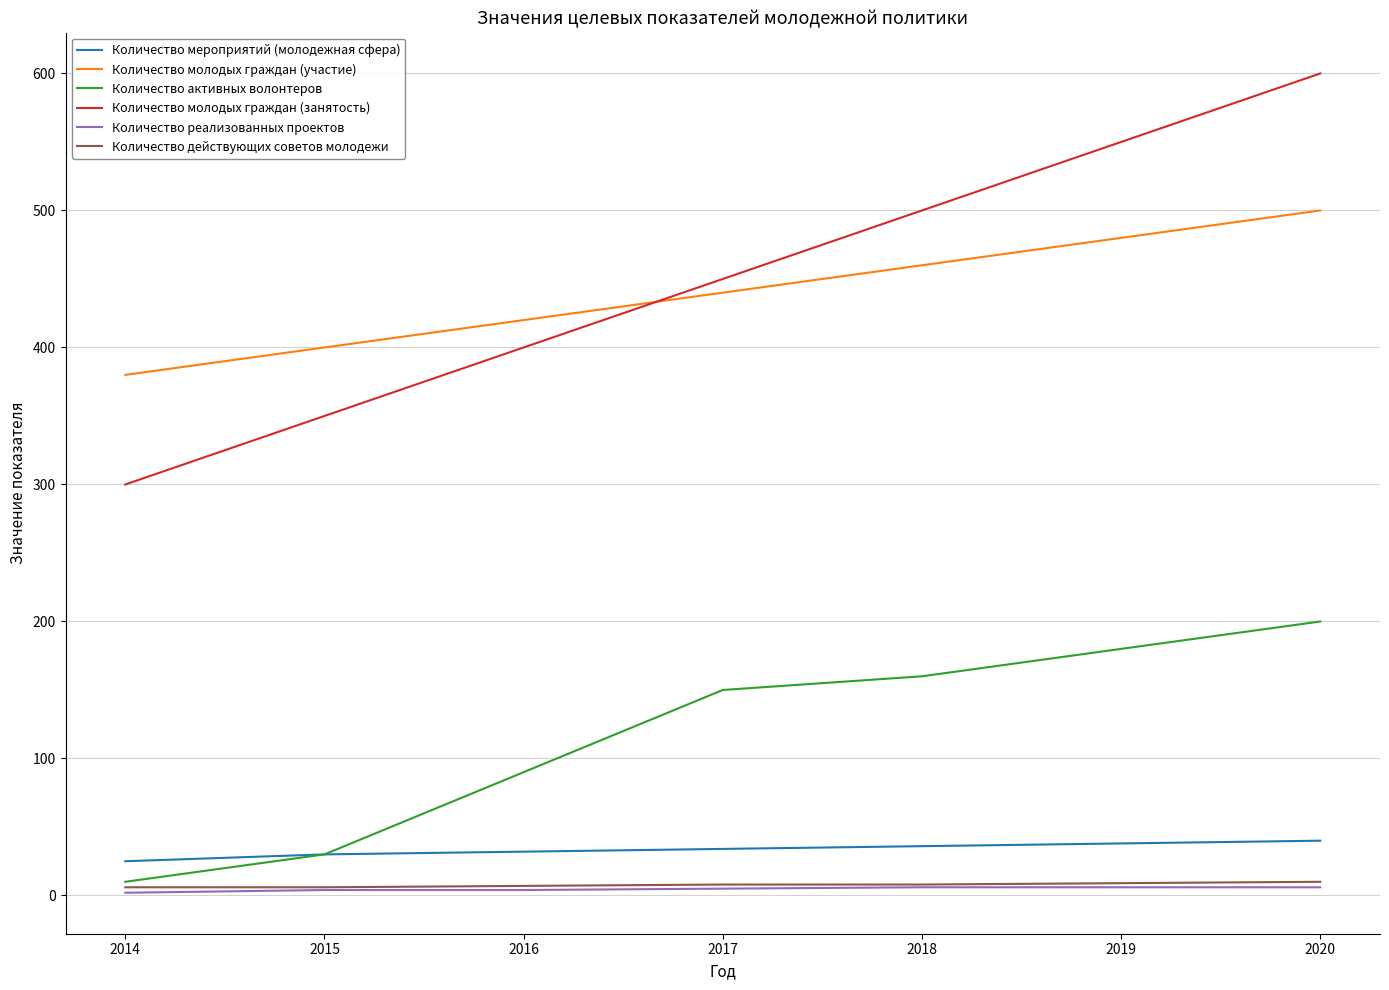

What are all the series names shown in the legend?

Количество мероприятий (молодежная сфера), Количество молодых граждан (участие), Количество активных волонтеров, Количество молодых граждан (занятость), Количество реализованных проектов, Количество действующих советов молодежи